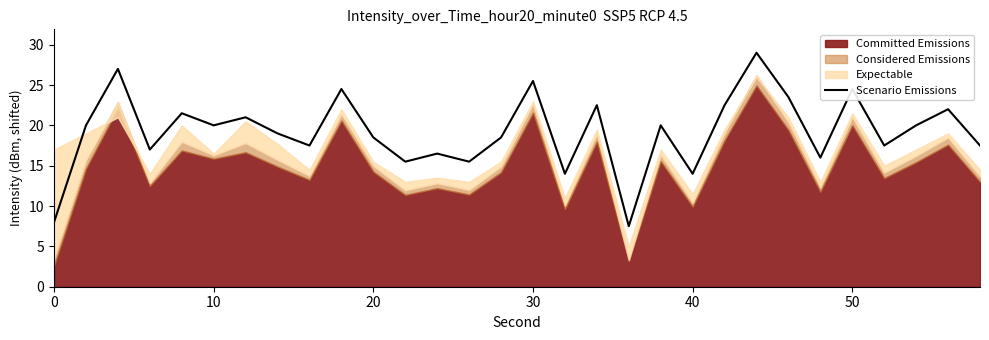

True or false: Scenario Emissions has a value of 26.5 at 20.

False